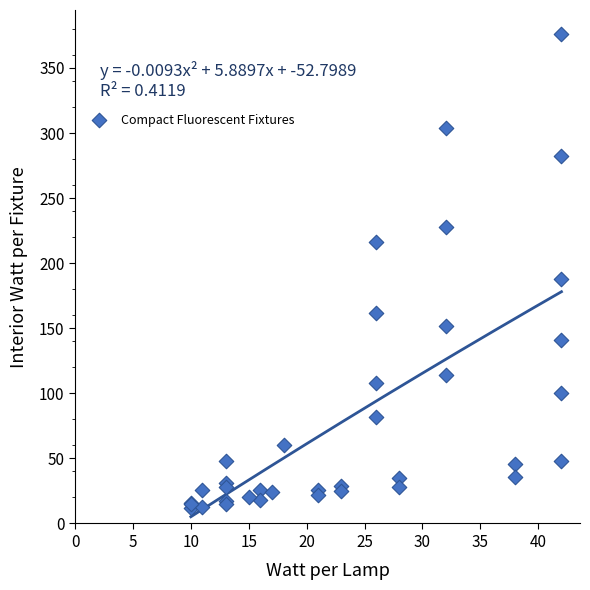

What Y value in the scatter plot is closest to 194?

188